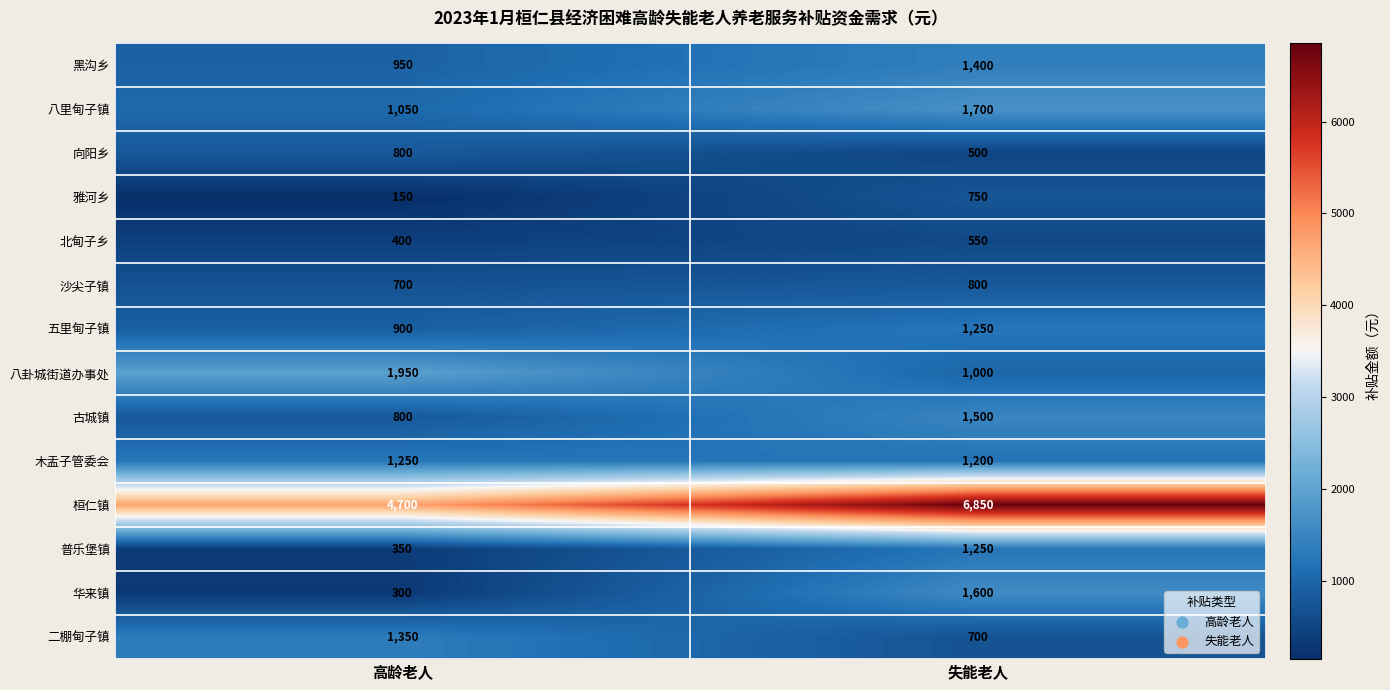

What value does the 八卦城街道办事处 series have at 高龄老人?

1950